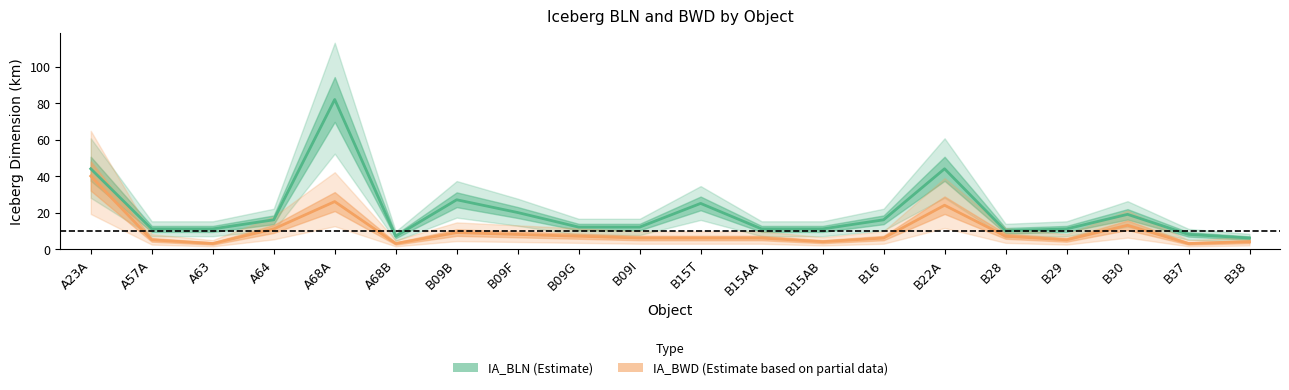

Which category has the highest value across all series?

A68A